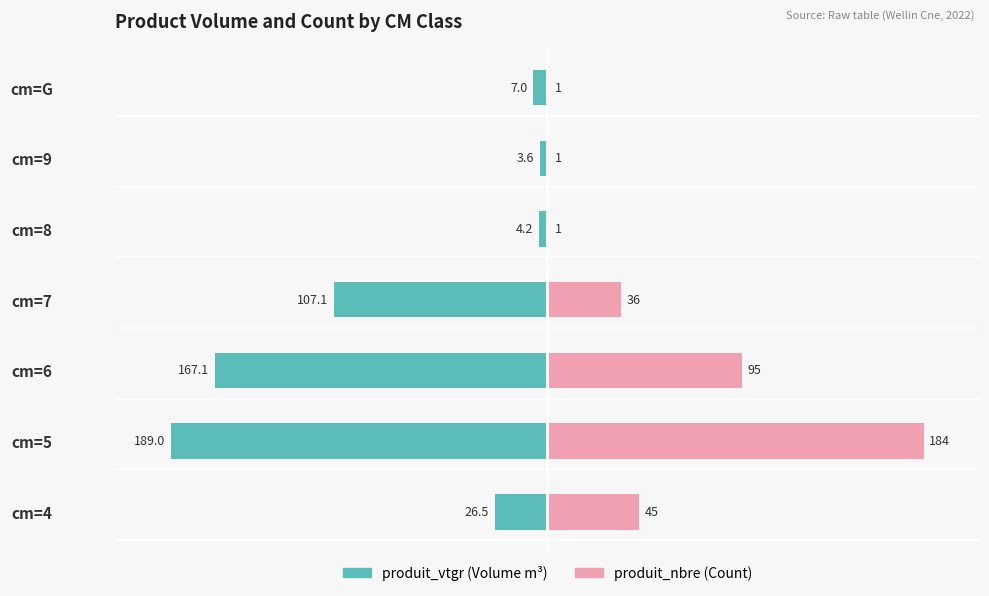

Are the bars grouped side by side (vs. stacked)?

Yes